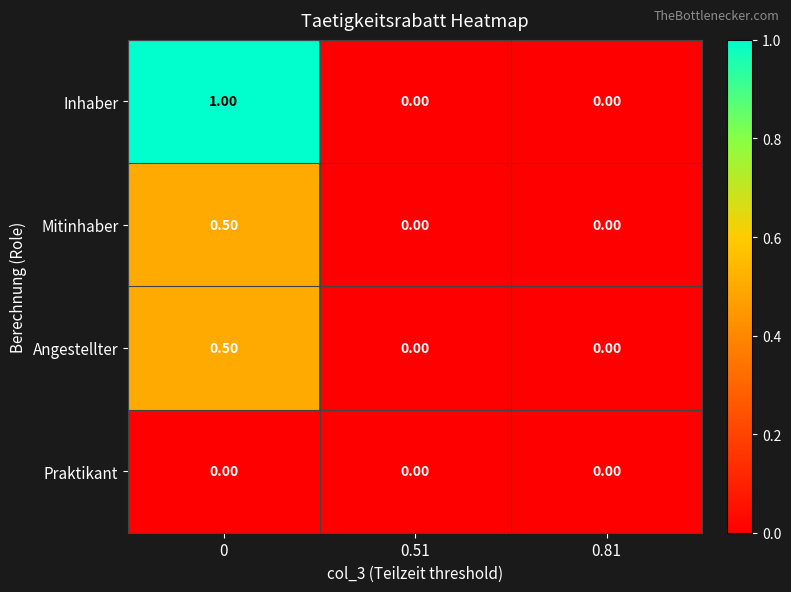

What is the difference between the maximum and minimum values in the Angestellter series?

0.5